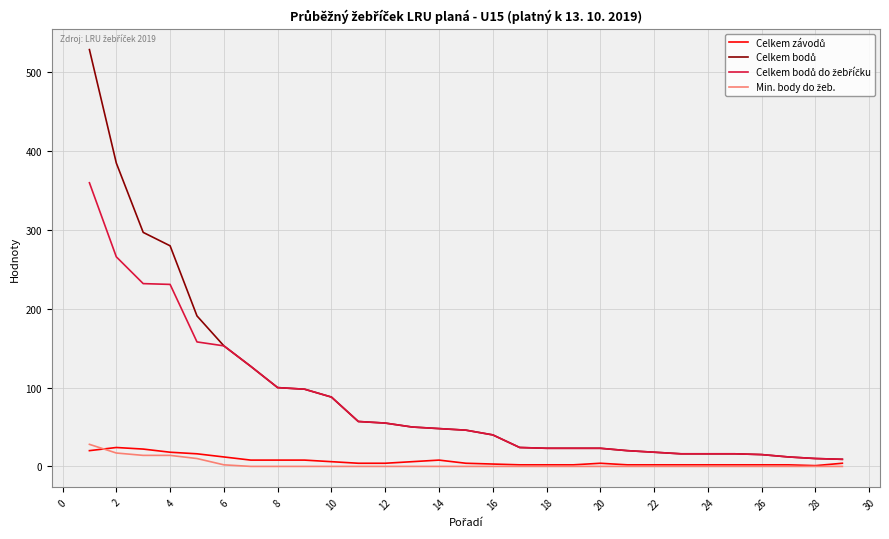

What is the greatest value displayed?

529